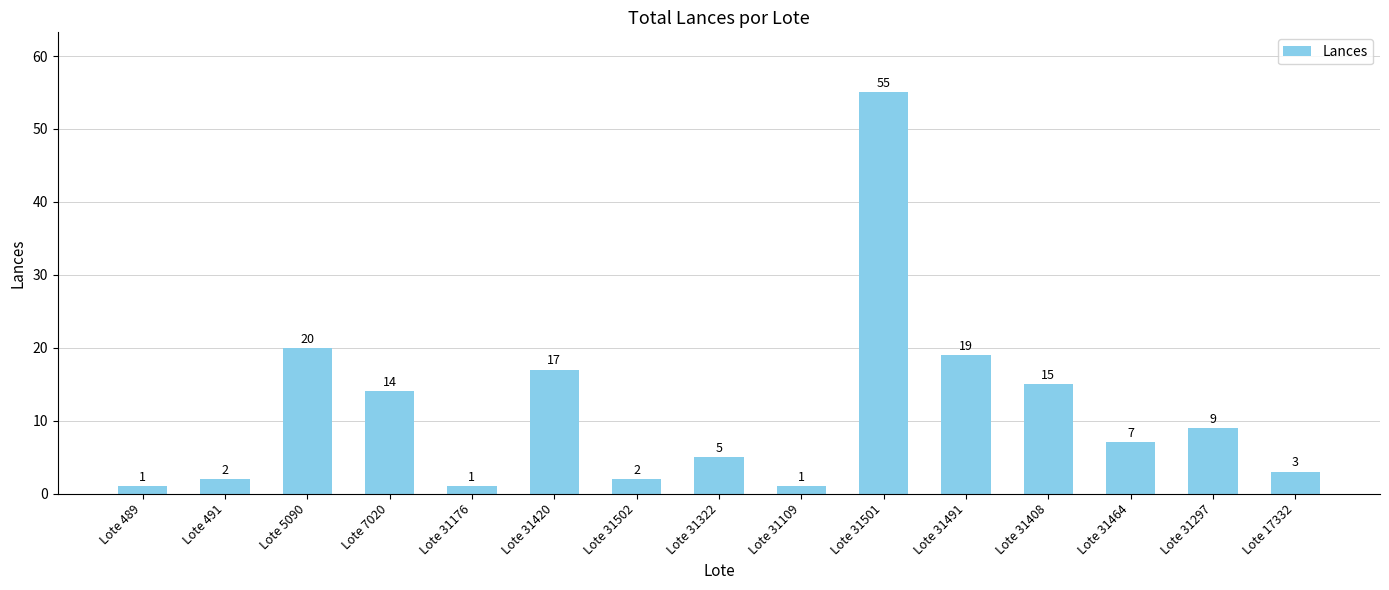

What is the maximum value shown in the chart?

55